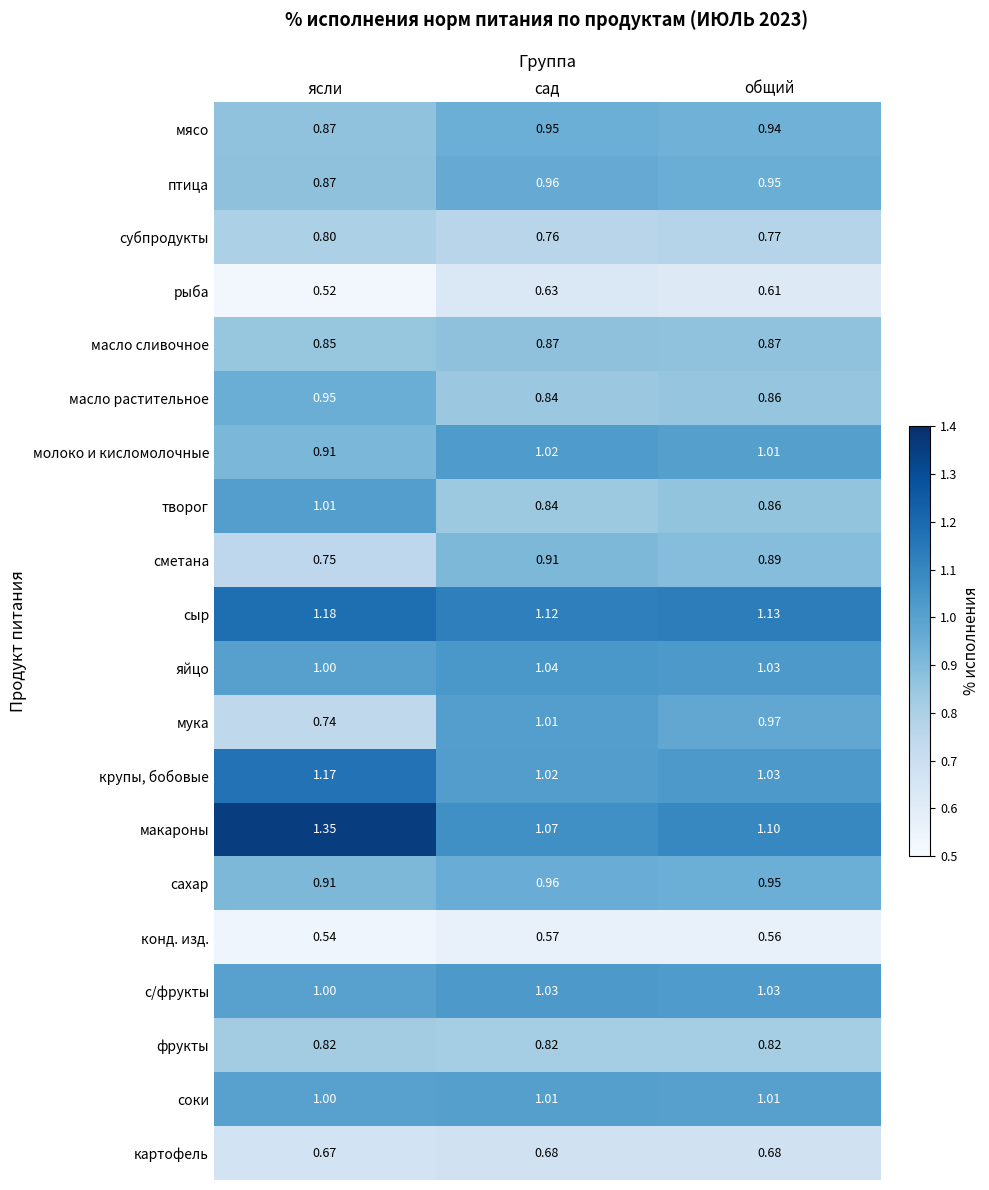

Where is мука nearest to the value 0?

ясли